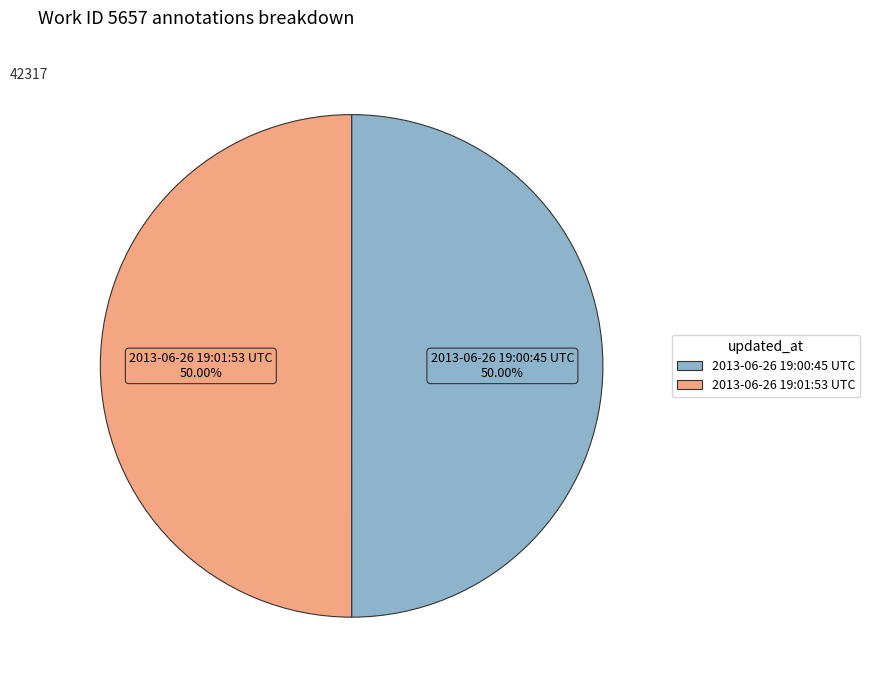

Do 2013-06-26 19:00:45 UTC and 2013-06-26 19:01:53 UTC together represent more than half of the pie?

Yes